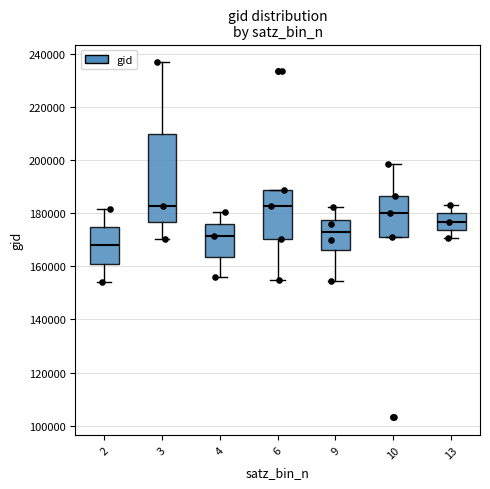

Reading left to right, read every box against the y-axis: the position of its median line, the range the box covers, and the ends of its whiskers. The values are not printed on the chart, so give them approximately, as read against the axis.

2: median 168000, box 160000 to 174000, whiskers 154000 to 182000
3: median 182000, box 176000 to 210000, whiskers 170000 to 236000
4: median 172000, box 164000 to 176000, whiskers 156000 to 180000
6: median 182000, box 170000 to 188000, whiskers 154000 to 188000
9: median 172000, box 166000 to 178000, whiskers 154000 to 182000
10: median 180000, box 170000 to 186000, whiskers 170000 to 198000
13: median 176000, box 174000 to 180000, whiskers 170000 to 184000